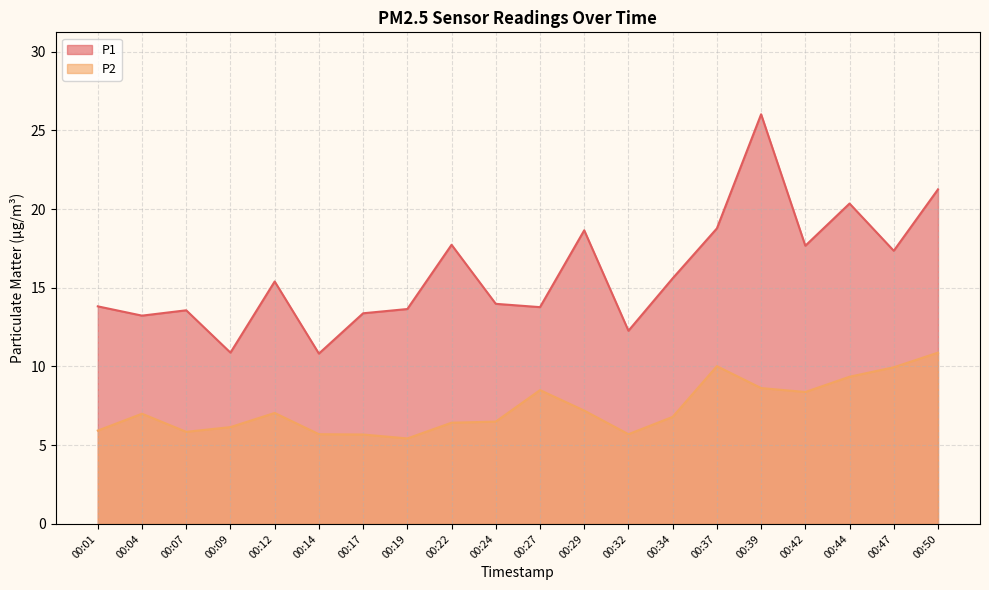

List the series in order of their peak value, lowest first.

P2, P1